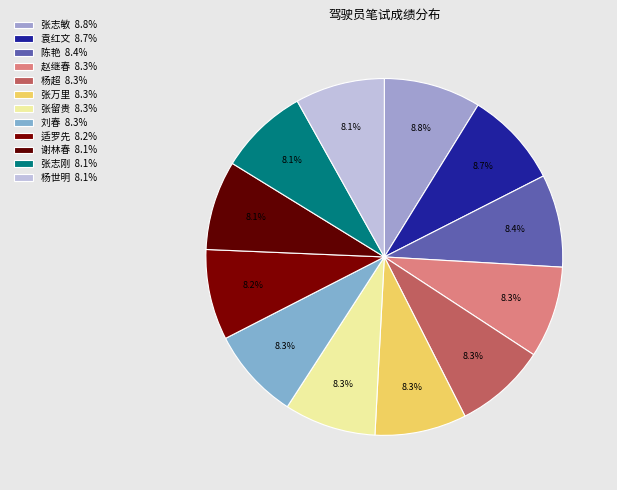

How many slices are in this pie chart?

12